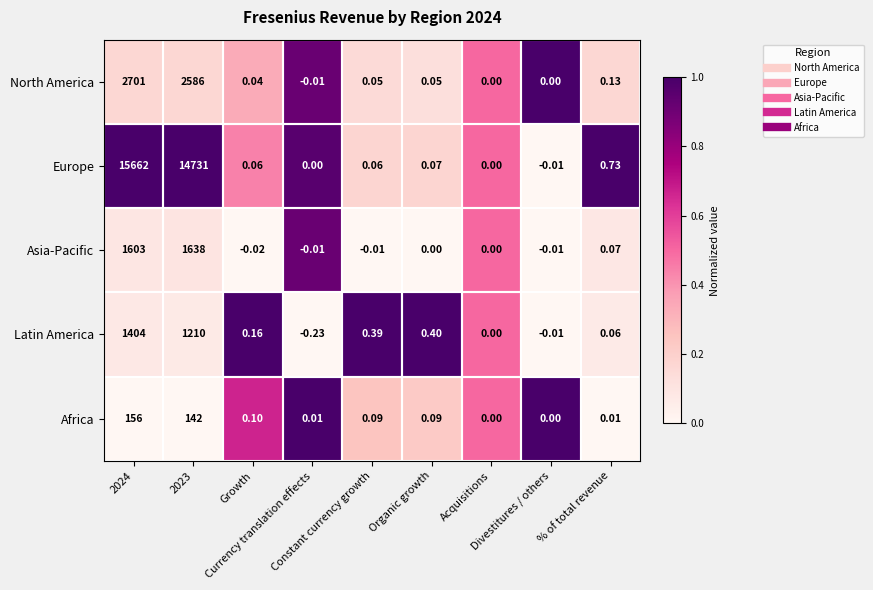

Which series has the largest total across all categories?

Europe